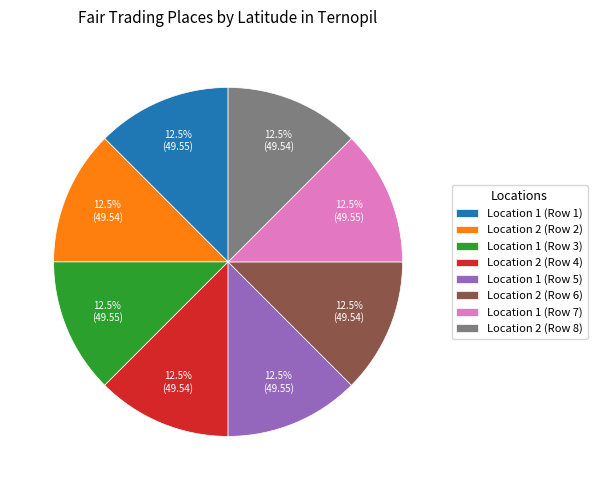

Do Location 1 (Row 7) and Location 2 (Row 4) together represent more than half of the pie?

No